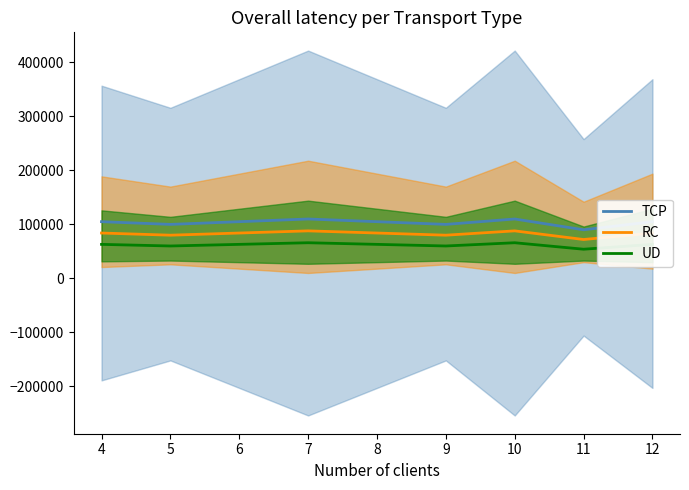

What is the value of the TCP point at the 1st from the left?

105000